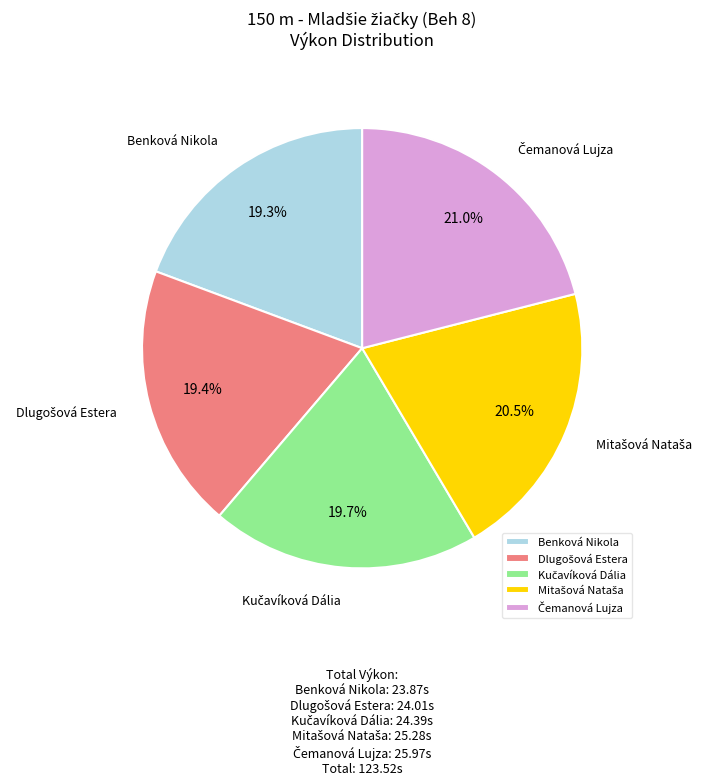

Is there any slice that represents more than half of the pie?

No